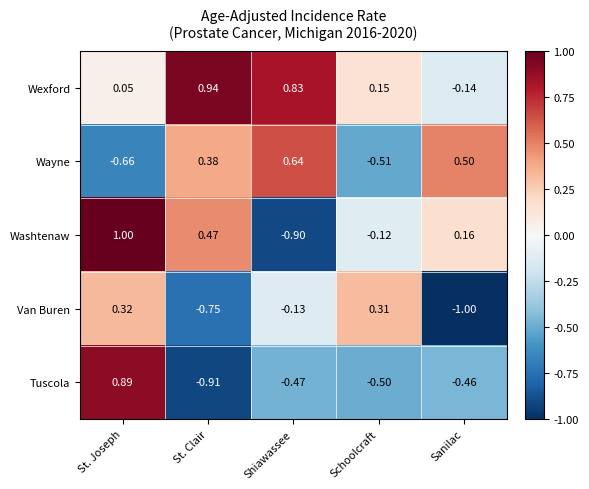

Rank the series at Sanilac from highest to lowest value.

Wayne, Washtenaw, Wexford, Tuscola, Van Buren